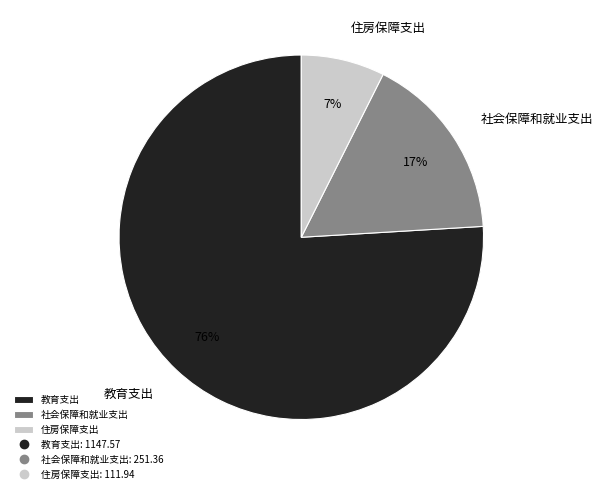

What is the majority slice?

教育支出